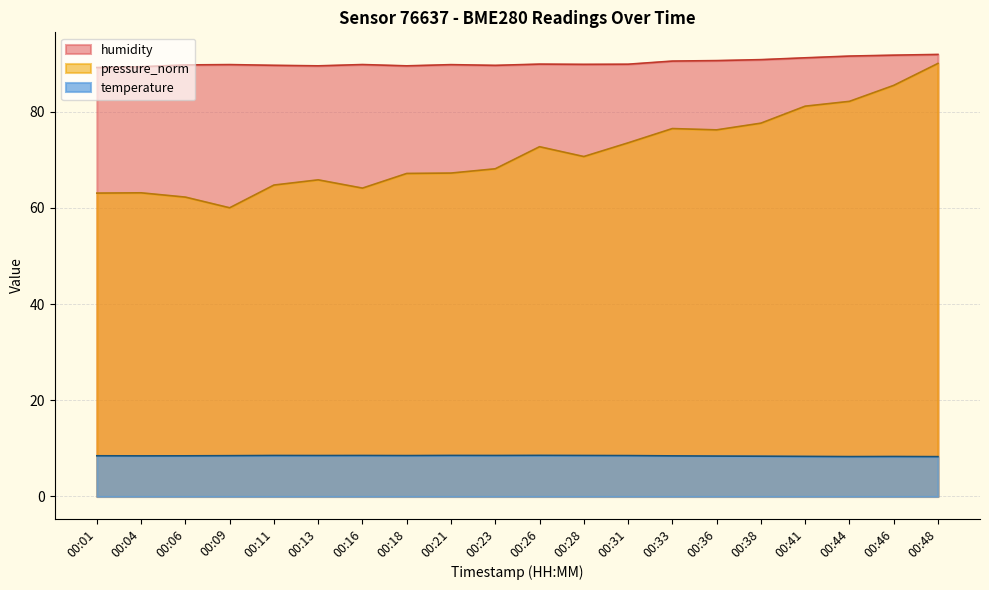

What are all the series names shown in the legend?

humidity, pressure_norm, temperature